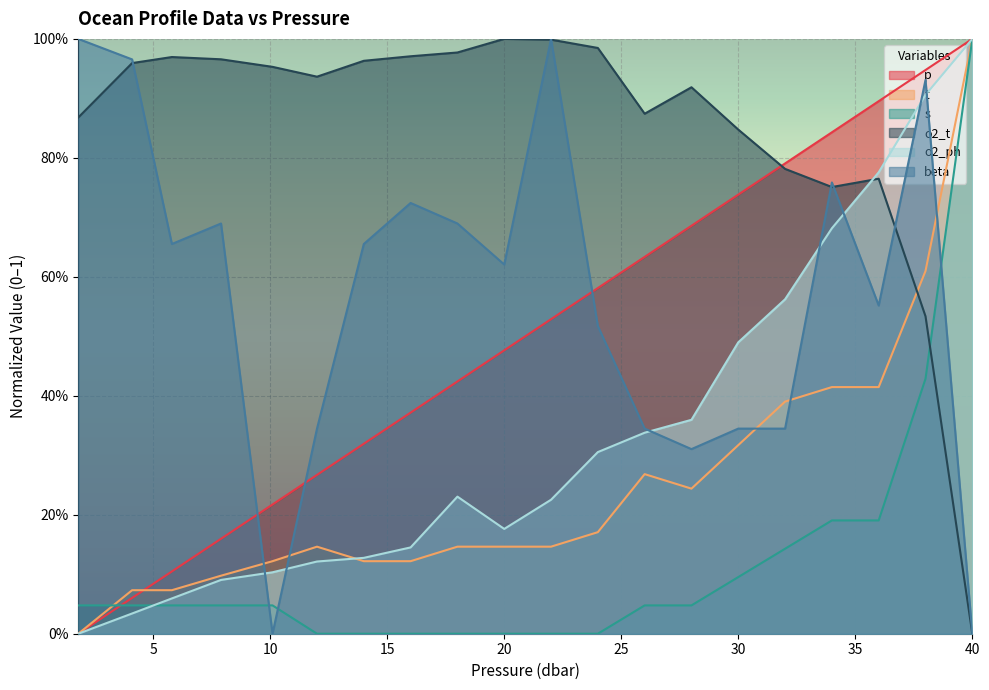

Is the value of o2_ph at 24.0 greater than the value of o2_t at 12.0?

No